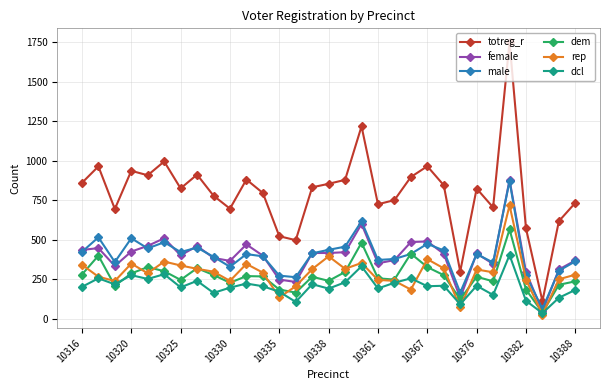

How many data points does each series have?

31